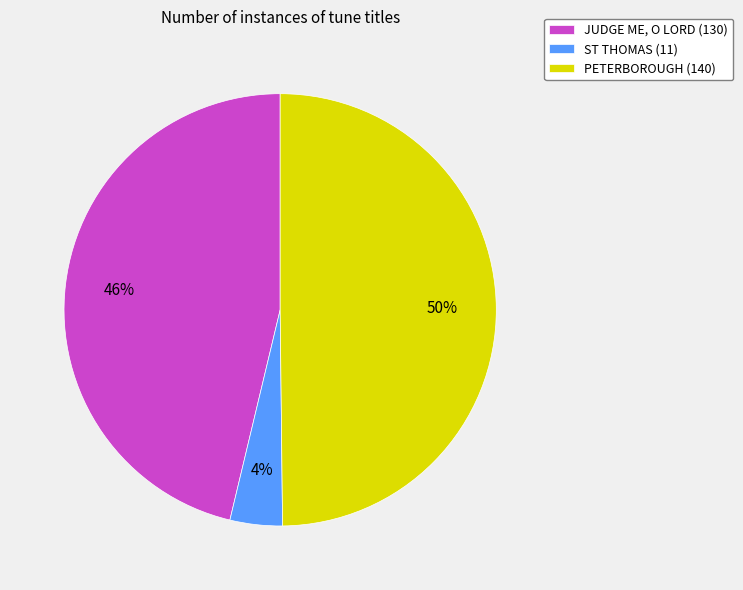

Approximately how many times larger is the value at JUDGE ME, O LORD compared to PETERBOROUGH?

0.9